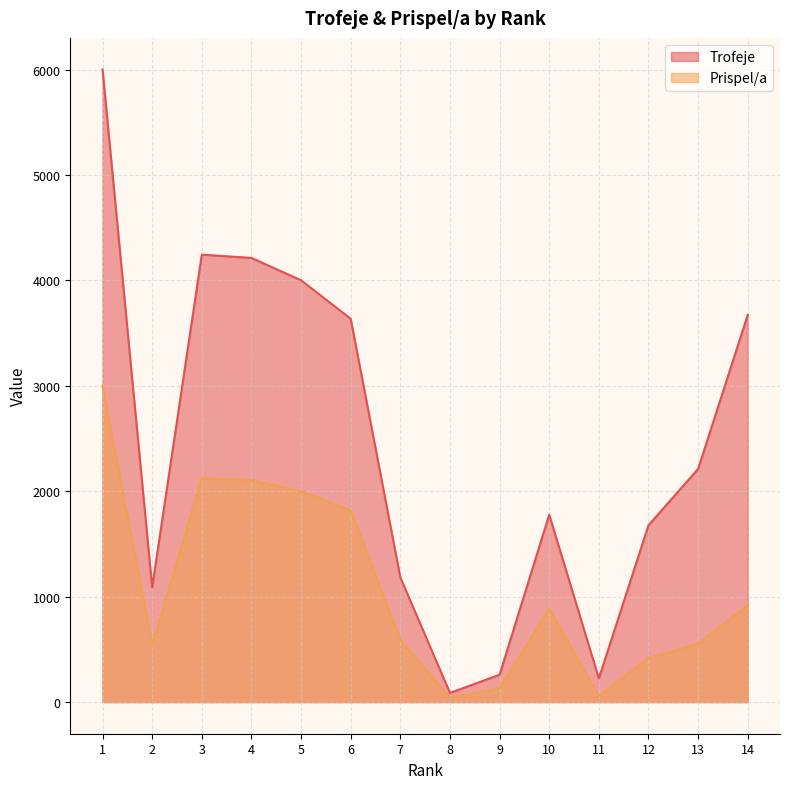

Between 10 and 1, which is larger?

1